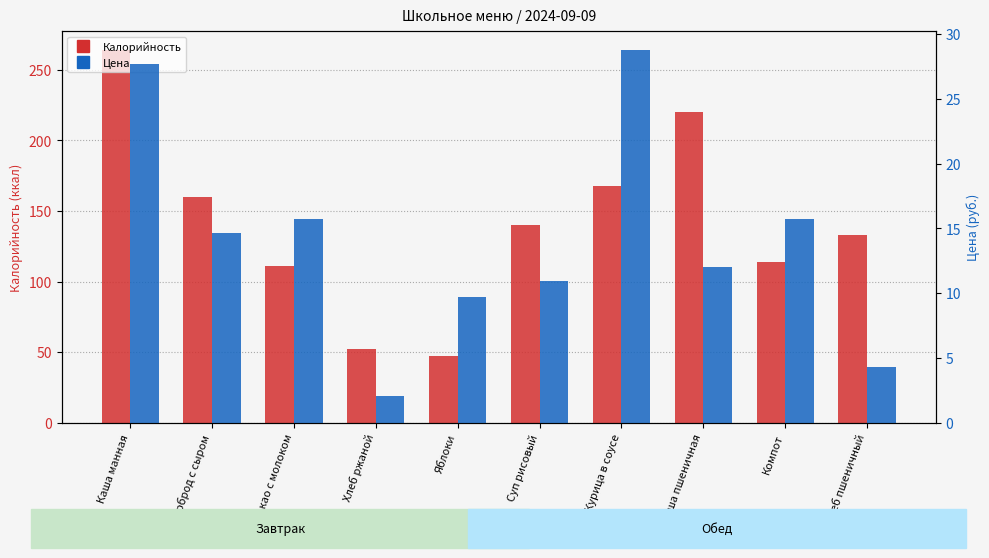

Rank the series by their average value, from lowest to highest.

Цена, Калорийность